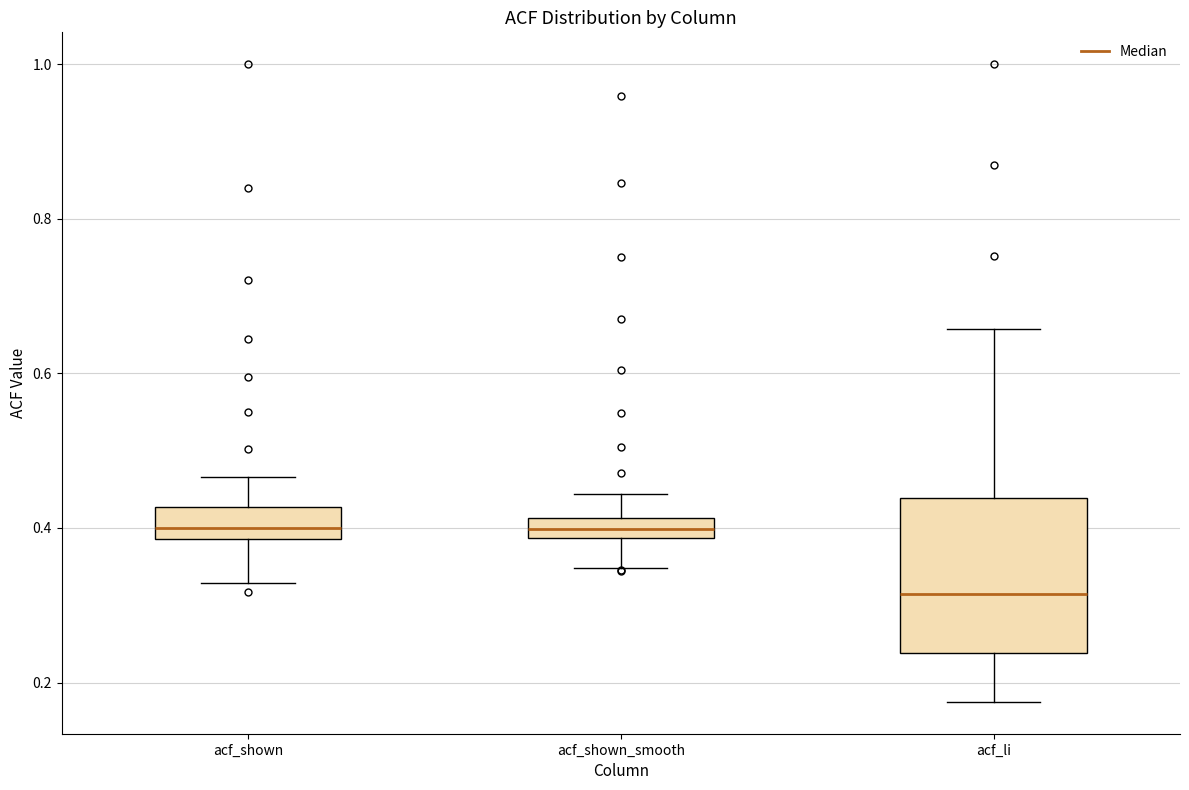

Comparing the boxes themselves (not the whiskers), which one is the tallest?

acf_li